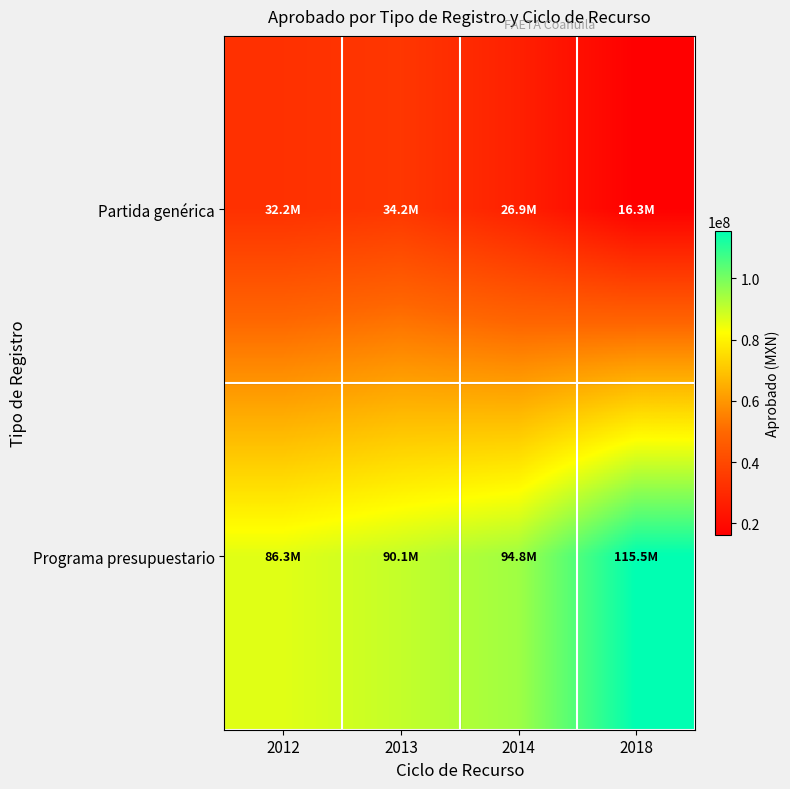

At how many categories does at least one series exceed 38860686?

4